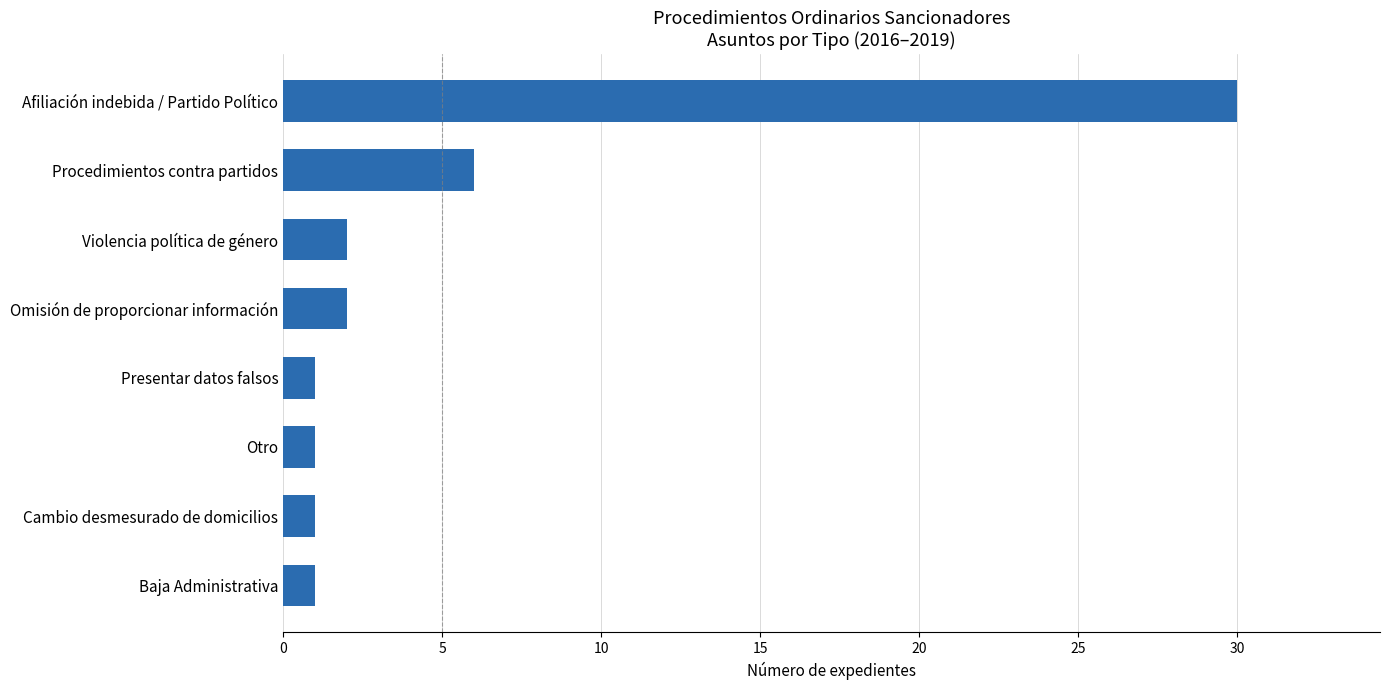

Approximately how many times larger is the value at Presentar datos falsos compared to Cambio desmesurado de domicilios?

1.0